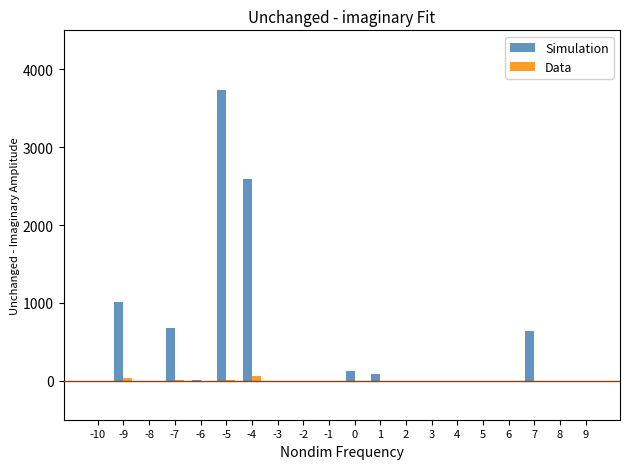

The value of Simulation at 2 is 0.0. True or false?

True